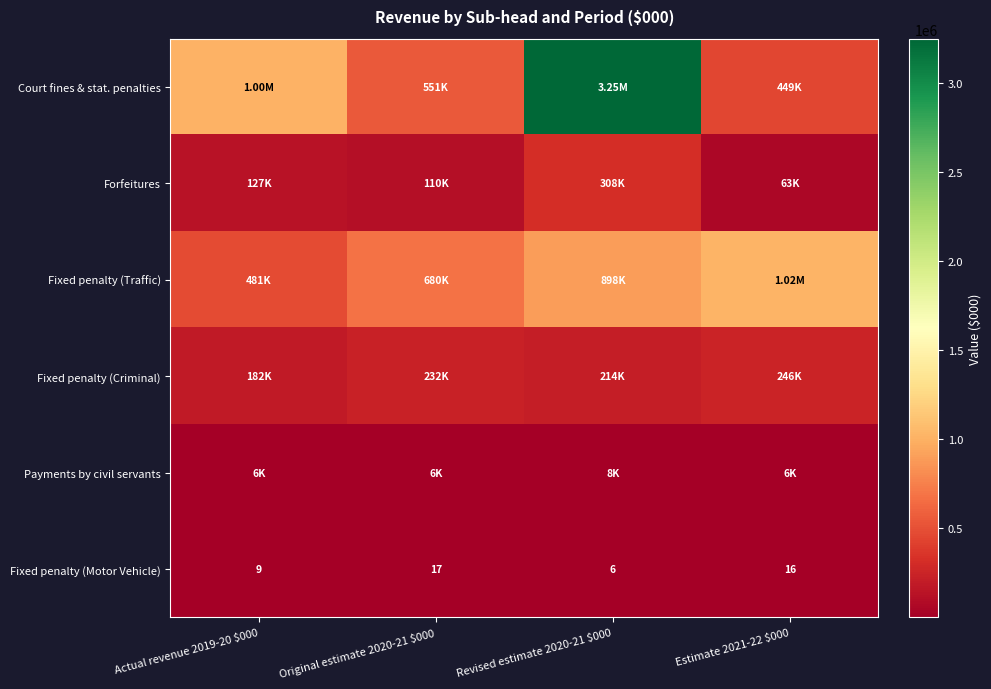

What is the difference between the highest and lowest values at Estimate 2021-22 $000?

1023984